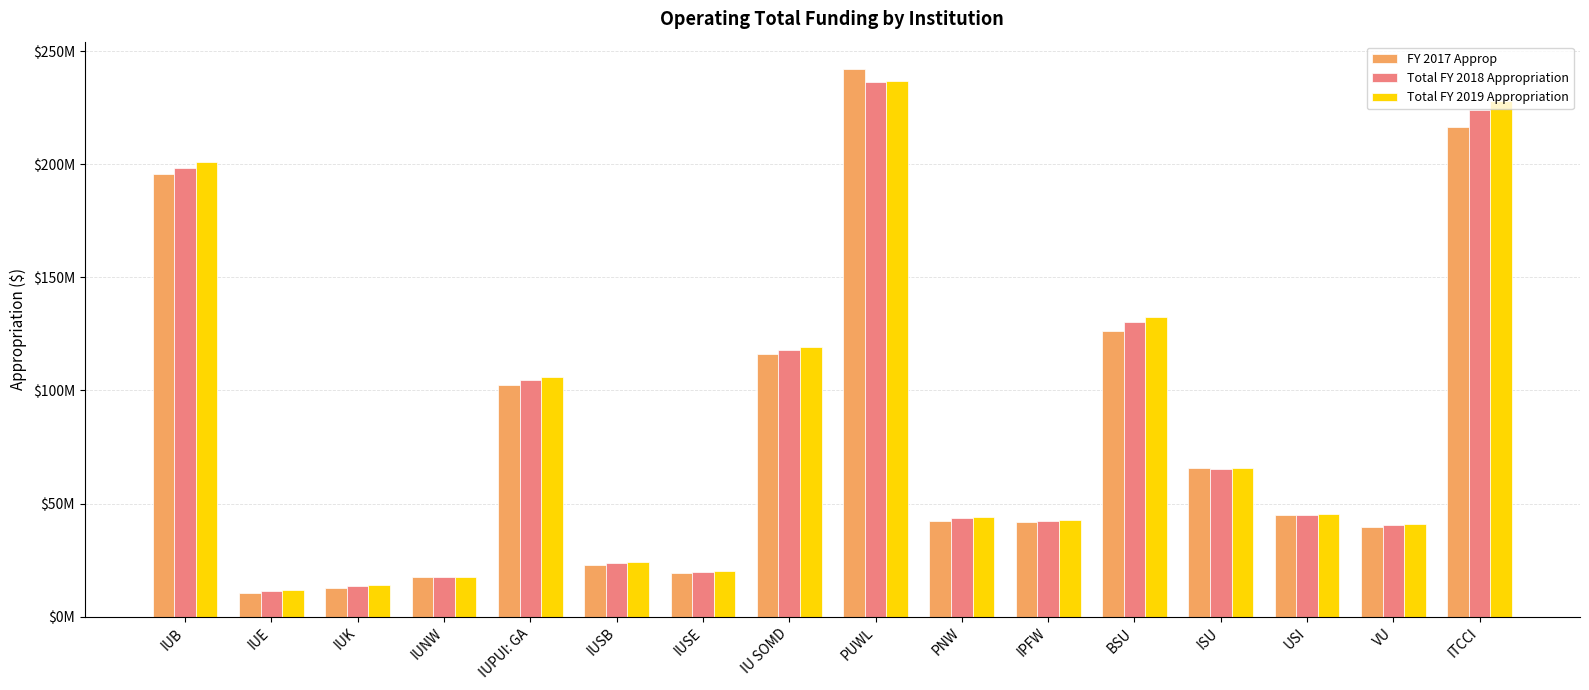

True or false: Total FY 2018 Appropriation has a value of 78478752 at IU SOMD.

False